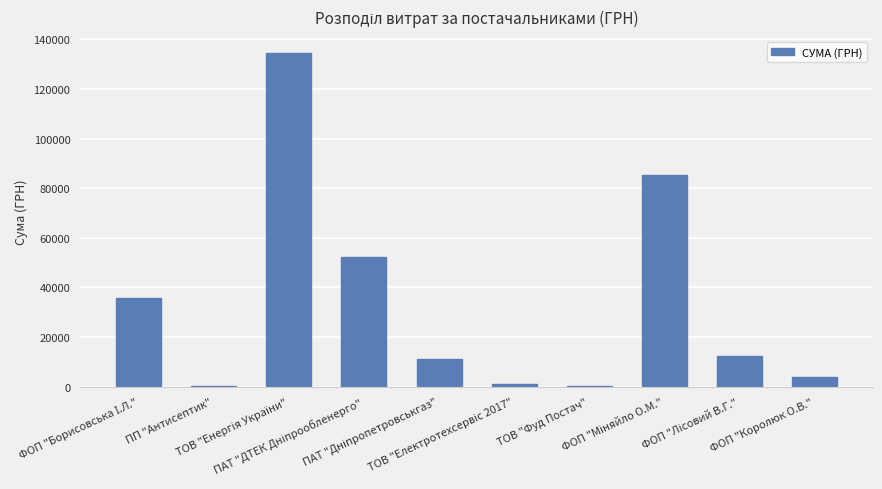

Count the number of data series in this chart.

1